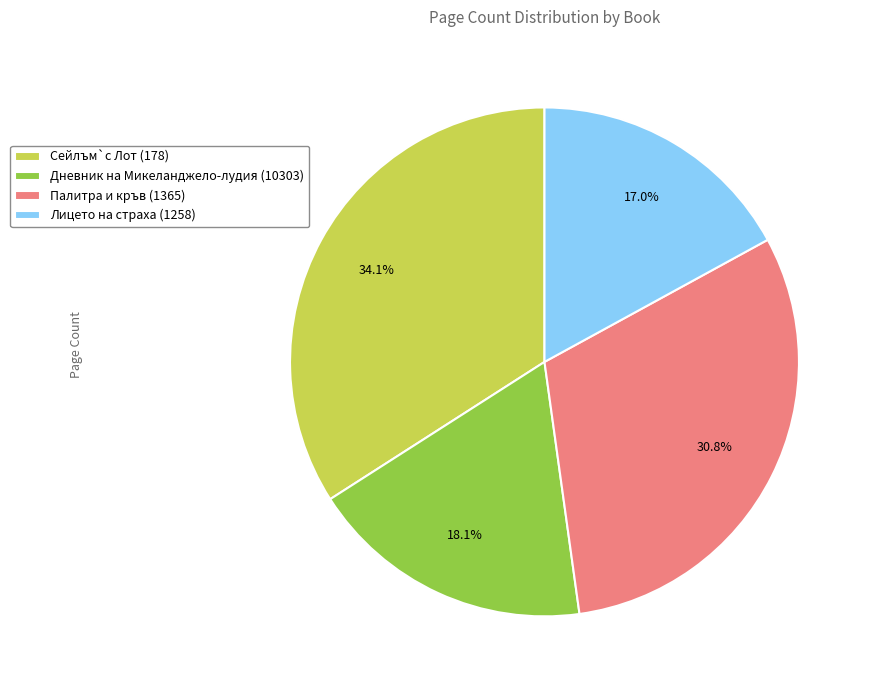

To the nearest percent, what is the combined percentage of Сейлъм`с Лот (178) and Лицето на страха (1258)?

51%